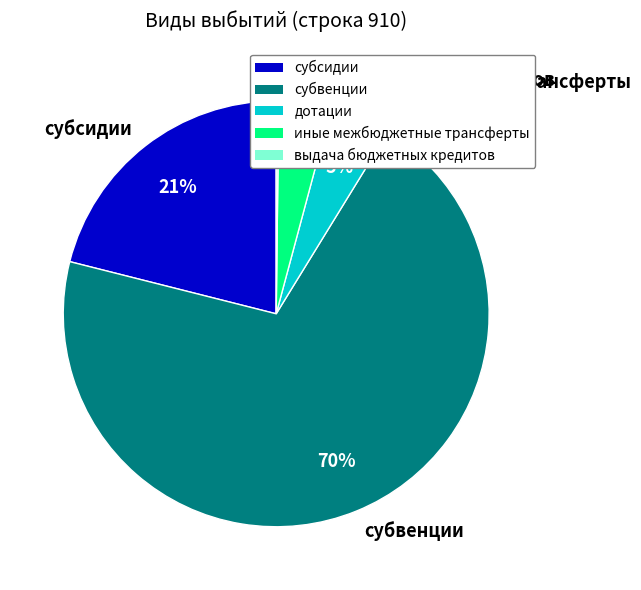

Is it true that иные межбюджетные трансферты is 4% of the pie?

True